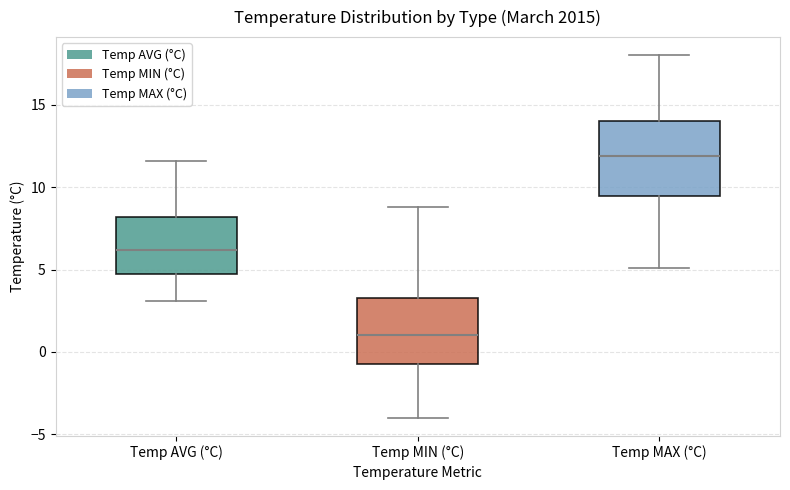

Reading left to right, read every box against the y-axis: the position of its median line, the range the box covers, and the ends of its whiskers. The values are not printed on the chart, so give them approximately, as read against the axis.

Temp AVG (°C): median 6.0, box 4.5 to 8.0, whiskers 3.0 to 11.5
Temp MIN (°C): median 1.0, box -0.5 to 3.5, whiskers -4.0 to 9.0
Temp MAX (°C): median 12.0, box 9.5 to 14.0, whiskers 5.0 to 18.0